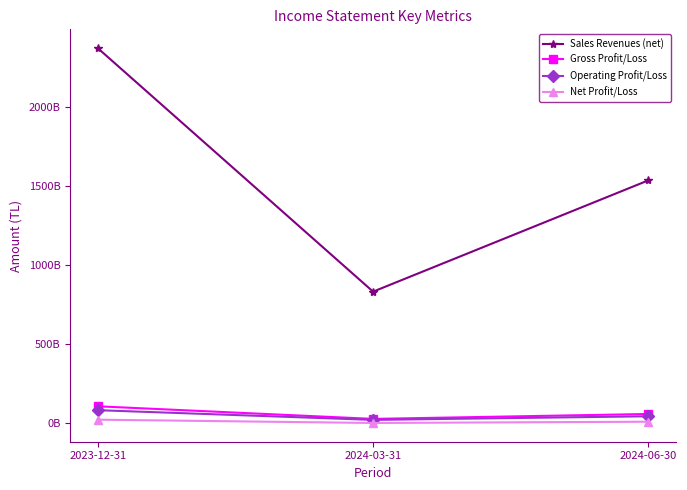

What are all the series names shown in the legend?

Sales Revenues (net), Gross Profit/Loss, Operating Profit/Loss, Net Profit/Loss